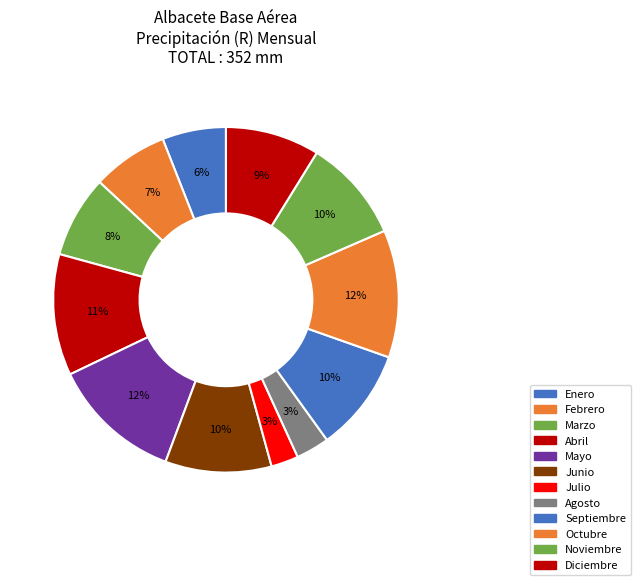

What portion of the pie excludes Abril?

88.6%